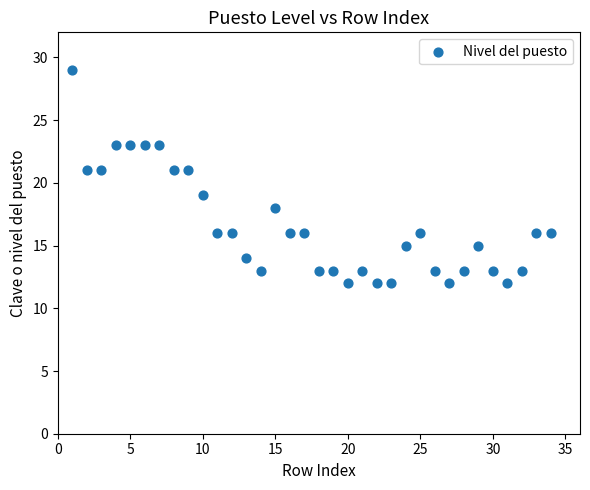

What is the range of X values (max minus min)?

33